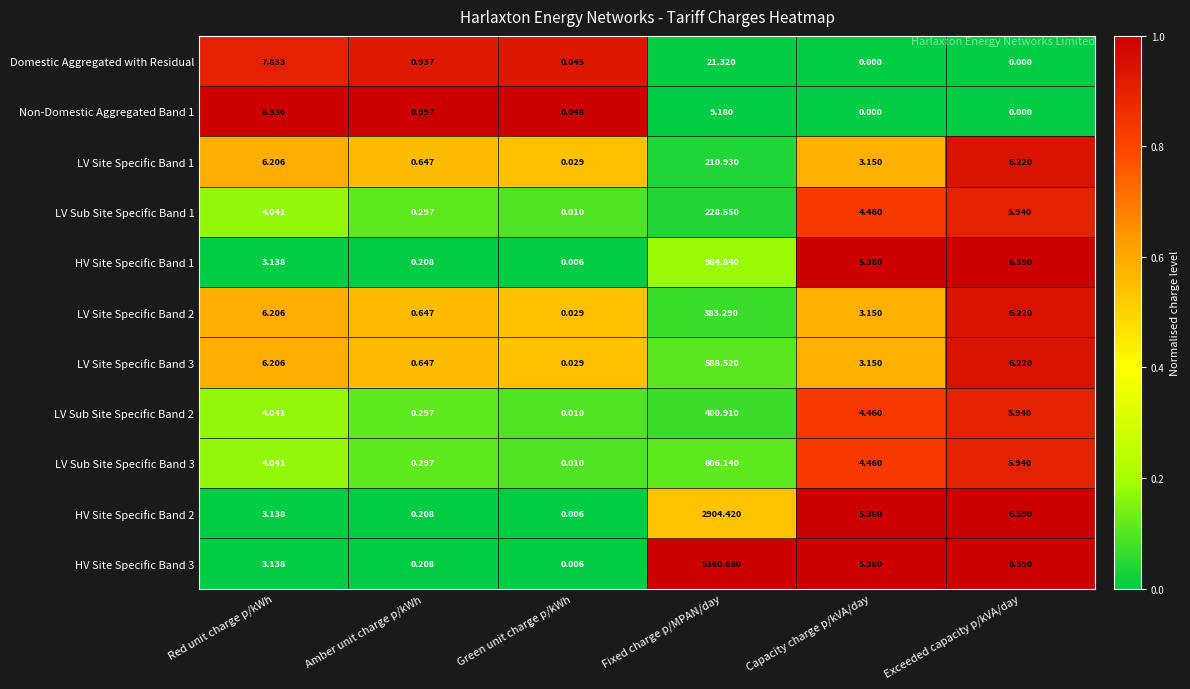

Rank the categories by LV Sub Site Specific Band 3 value from highest to lowest.

Fixed charge p/MPAN/day, Exceeded capacity p/kVA/day, Capacity charge p/kVA/day, Red unit charge p/kWh, Amber unit charge p/kWh, Green unit charge p/kWh